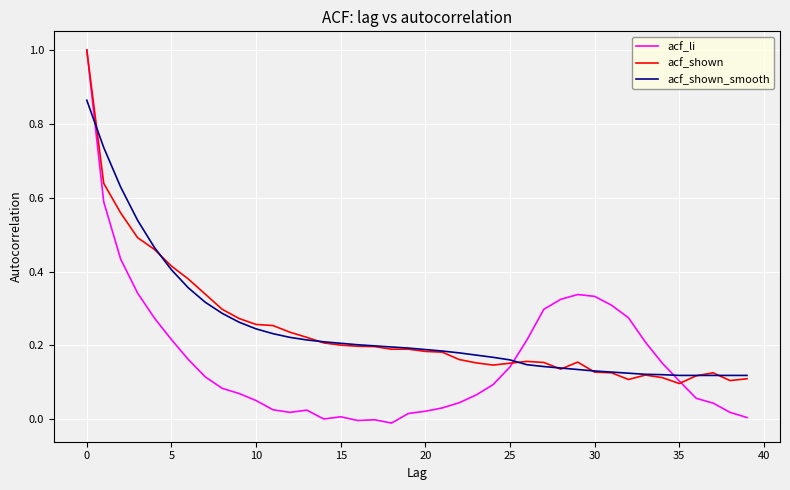

Which series has the widest spread of values?

acf_li